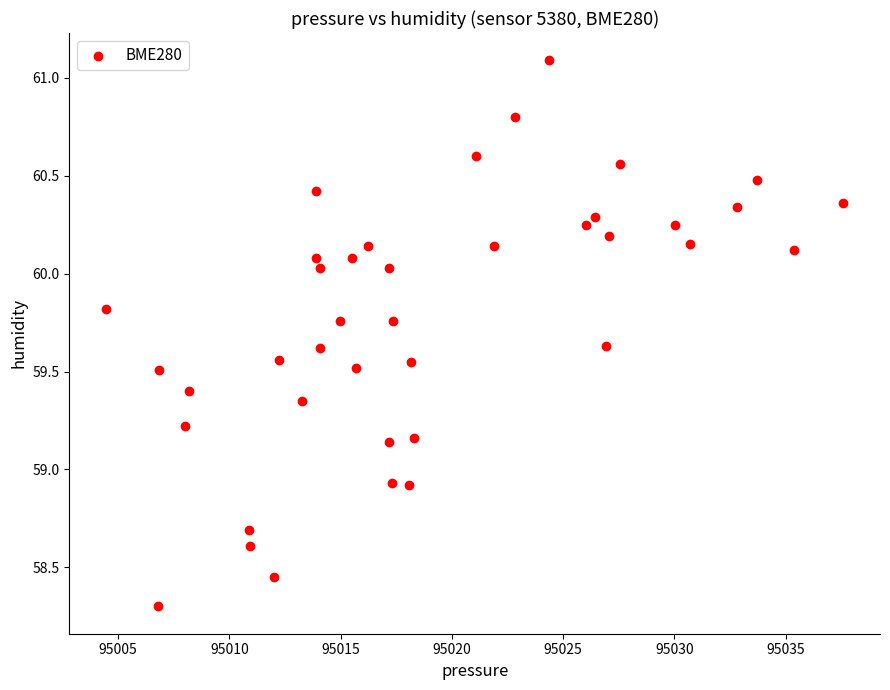

What is the range of Y values (max minus min)?

2.8